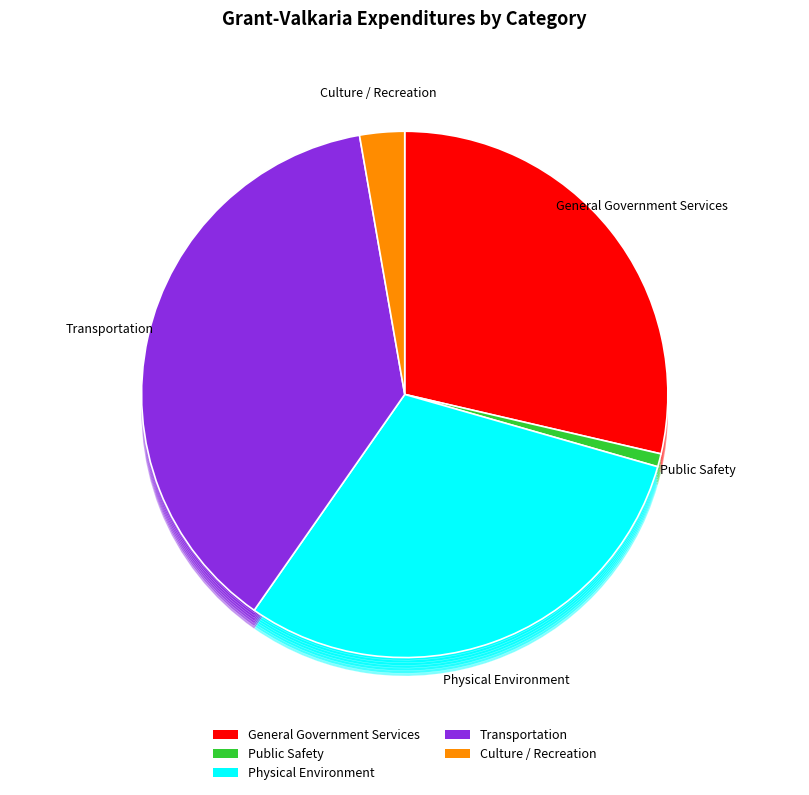

Rank the categories by value from highest to lowest.

Transportation, Physical Environment, General Government Services, Culture / Recreation, Public Safety